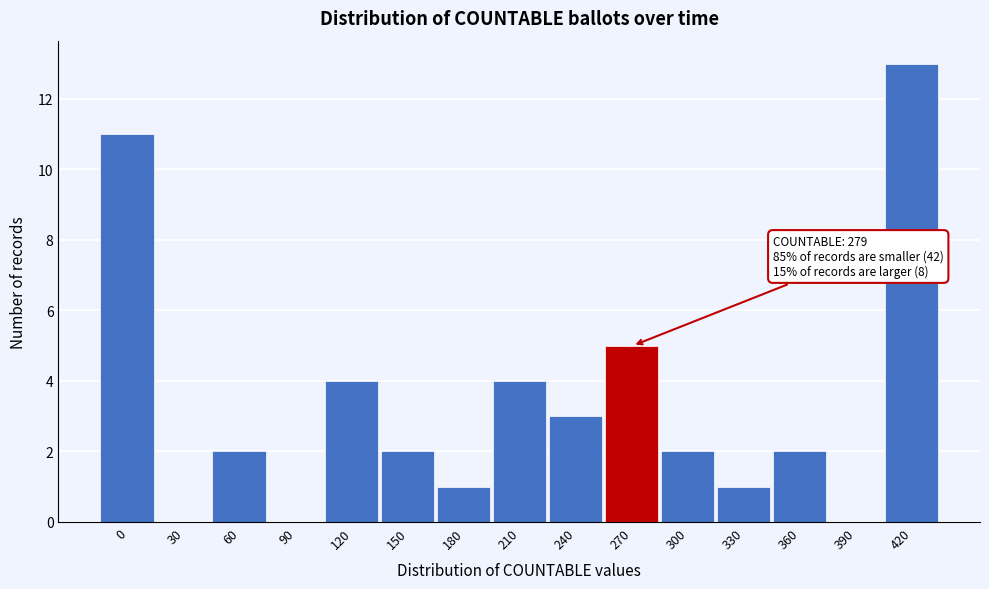

Reading left to right, list all the values displayed in this chart.

0=11	30=0	60=2	90=0	120=4	150=2	180=1	210=4	240=3	270=5	300=2	330=1	360=2	390=0	420=13